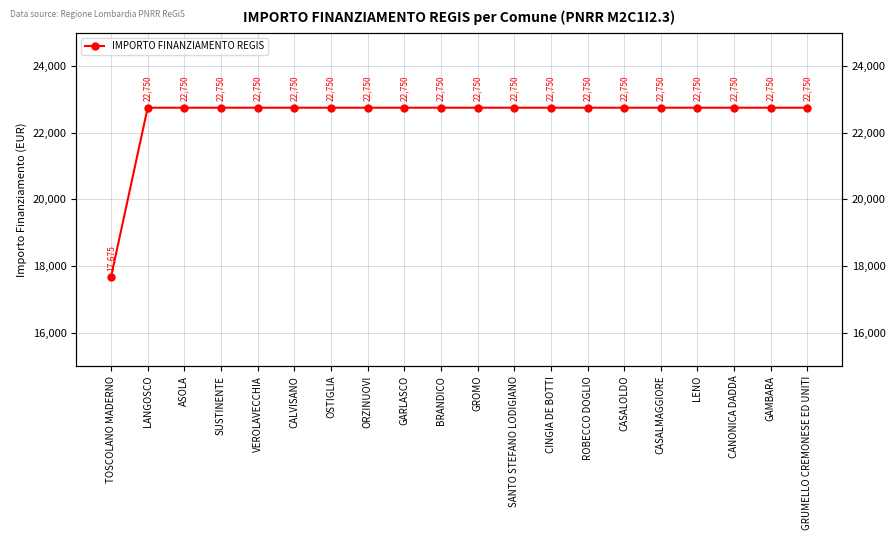

Reading left to right, extract all data points from this chart.

TOSCOLANO MADERNO=17674.8	LANGOSCO=22750.0	ASOLA=22750.0	SUSTINENTE=22750.0	VEROLAVECCHIA=22750.0	CALVISANO=22750.0	OSTIGLIA=22750.0	ORZINUOVI=22750.0	GARLASCO=22750.0	BRANDICO=22750.0	GROMO=22750.0	SANTO STEFANO LODIGIANO=22750.0	CINGIA DE BOTTI=22750.0	ROBECCO DOGLIO=22750.0	CASALOLDO=22750.0	CASALMAGGIORE=22750.0	LENO=22750.0	CANONICA DADDA=22750.0	GAMBARA=22750.0	GRUMELLO CREMONESE ED UNITI=22750.0